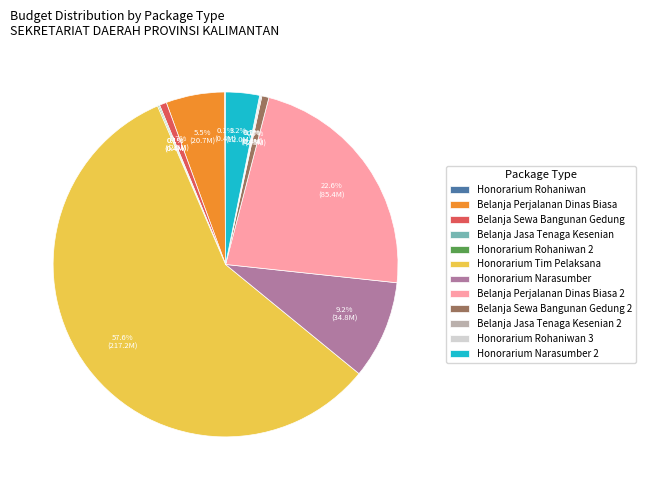

What is the majority slice?

Honorarium Tim Pelaksana